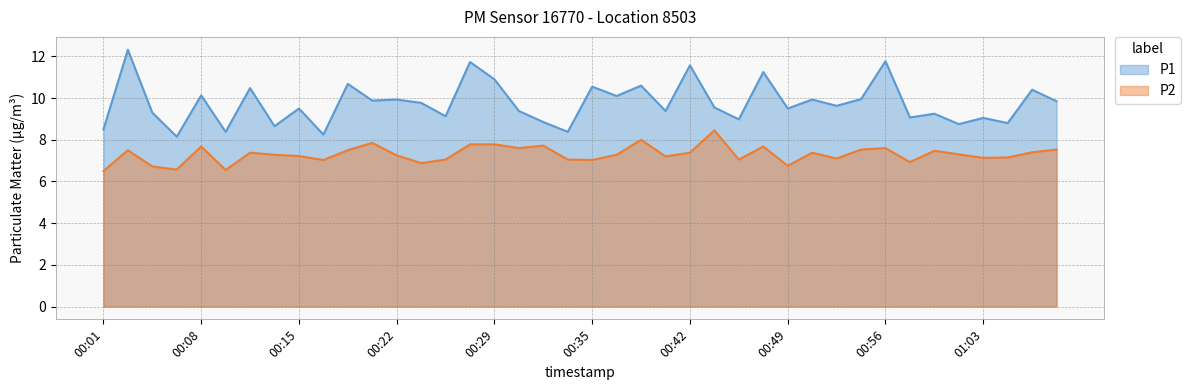

Reading left to right, what are all the values shown in this chart?

P1: 00:01=8.5	00:03=12.3	00:04=9.3	00:06=8.2	00:08=10.1	00:09=8.4	00:11=10.5	00:13=8.7	00:15=9.5	00:16=8.2	00:18=10.7	00:20=9.9	00:22=9.9	00:23=9.8	00:25=9.1	00:27=11.7	00:29=10.9	00:30=9.4	00:32=8.8	00:34=8.4	00:35=10.6	00:37=10.1	00:39=10.6	00:41=9.4	00:42=11.6	00:44=9.6	00:46=9.0	00:48=11.2	00:49=9.5	00:51=9.9	00:53=9.6	00:55=9.9	00:56=11.8	00:58=9.1	01:00=9.2	01:02=8.8	01:03=9.1	01:05=8.8	01:07=10.4	01:09=9.8
P2: 00:01=6.5	00:03=7.5	00:04=6.7	00:06=6.6	00:08=7.7	00:09=6.5	00:11=7.4	00:13=7.3	00:15=7.2	00:16=7.0	00:18=7.5	00:20=7.8	00:22=7.2	00:23=6.9	00:25=7.0	00:27=7.8	00:29=7.8	00:30=7.6	00:32=7.7	00:34=7.0	00:35=7.0	00:37=7.3	00:39=8.0	00:41=7.2	00:42=7.4	00:44=8.4	00:46=7.0	00:48=7.7	00:49=6.8	00:51=7.4	00:53=7.1	00:55=7.5	00:56=7.6	00:58=6.9	01:00=7.5	01:02=7.3	01:03=7.1	01:05=7.2	01:07=7.4	01:09=7.5